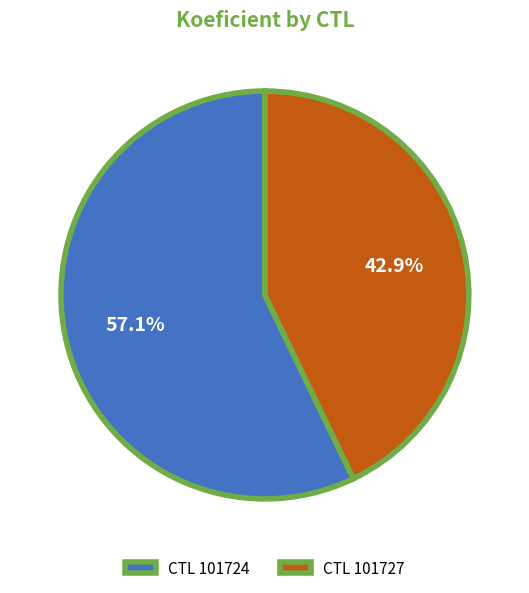

What is the majority slice?

CTL 101724